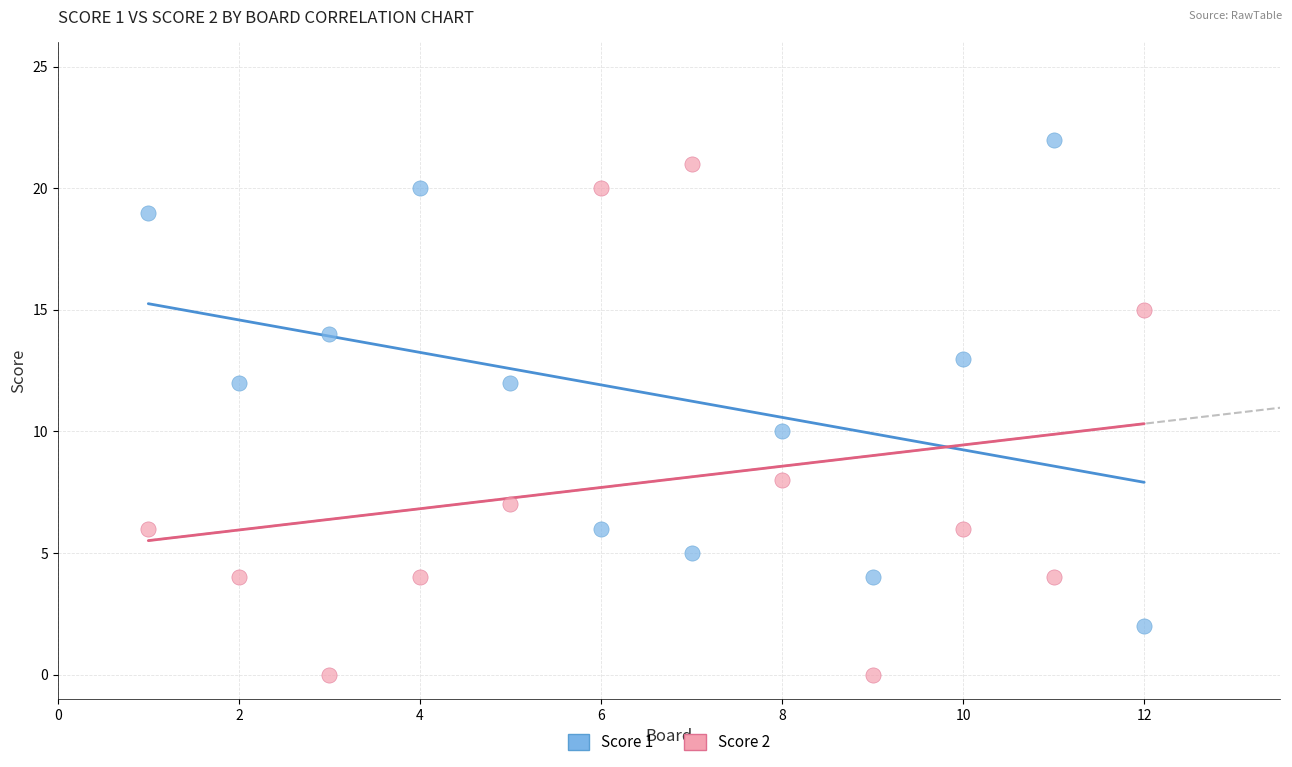

Which series contains the lowest Y value?

Score 2